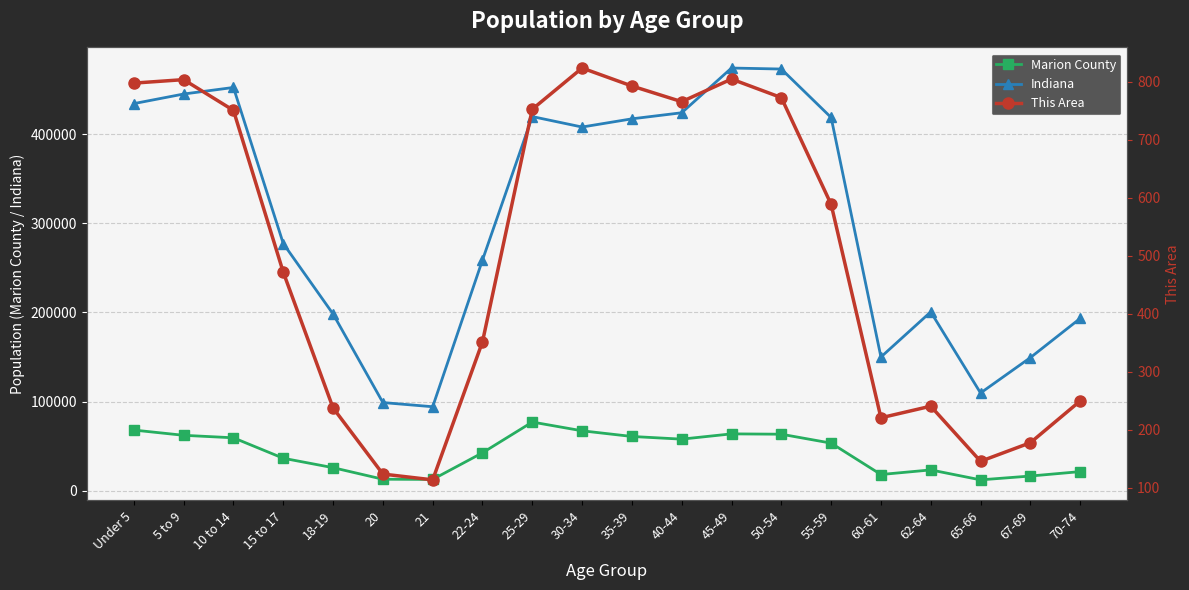

Is it true that Marion County equals 20980 at 55-59?

False